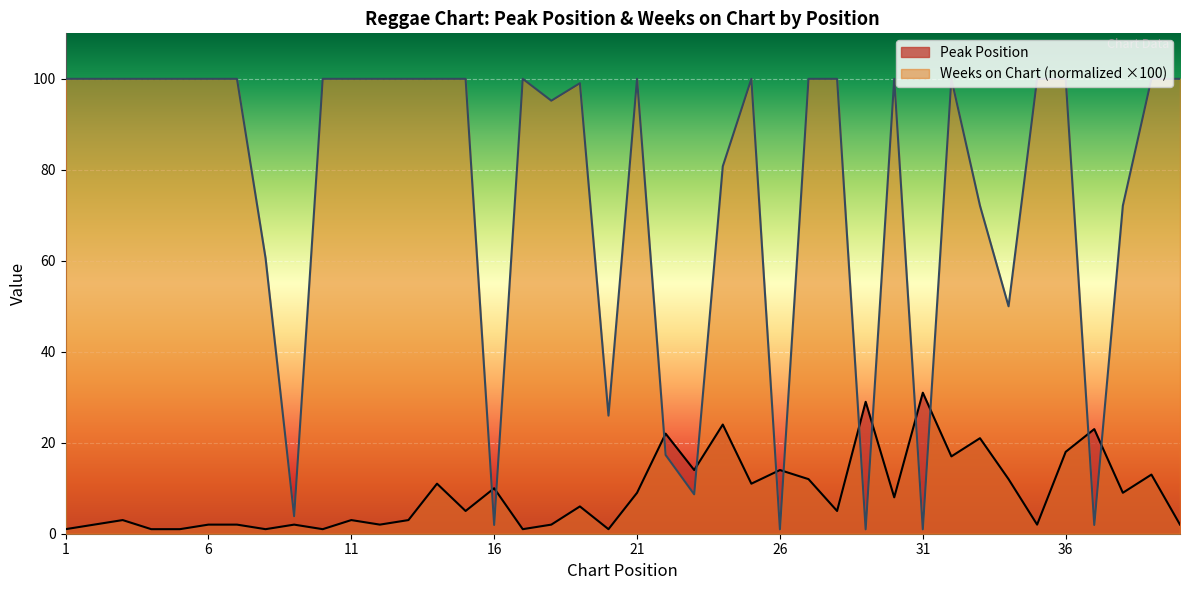

Is the value of Weeks on Chart at 12 greater than the value of Peak Position at 8?

Yes